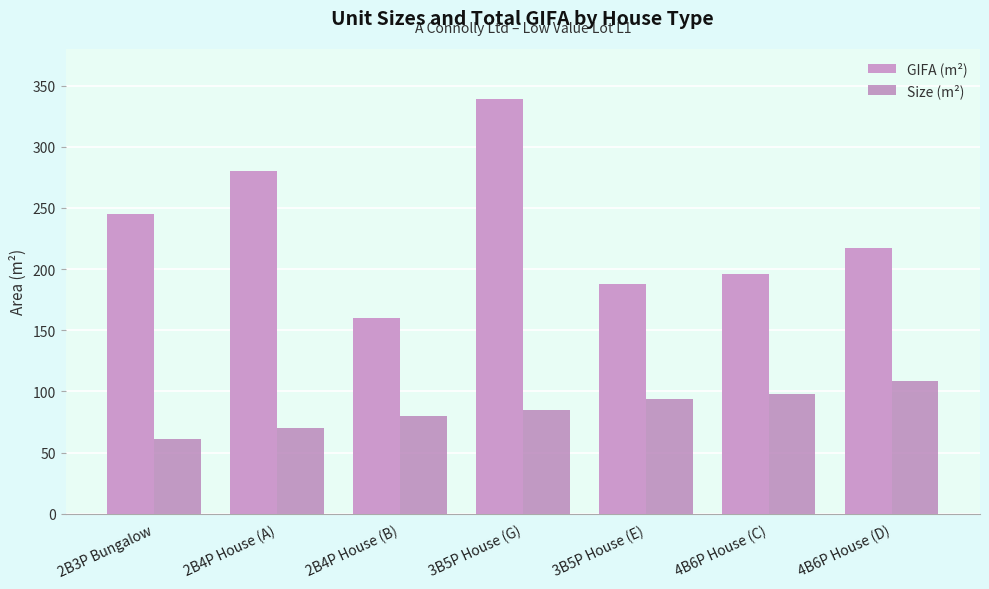

Between 2B4P House (A) and 2B4P House (B), which series saw the biggest shift?

GIFA (m²)